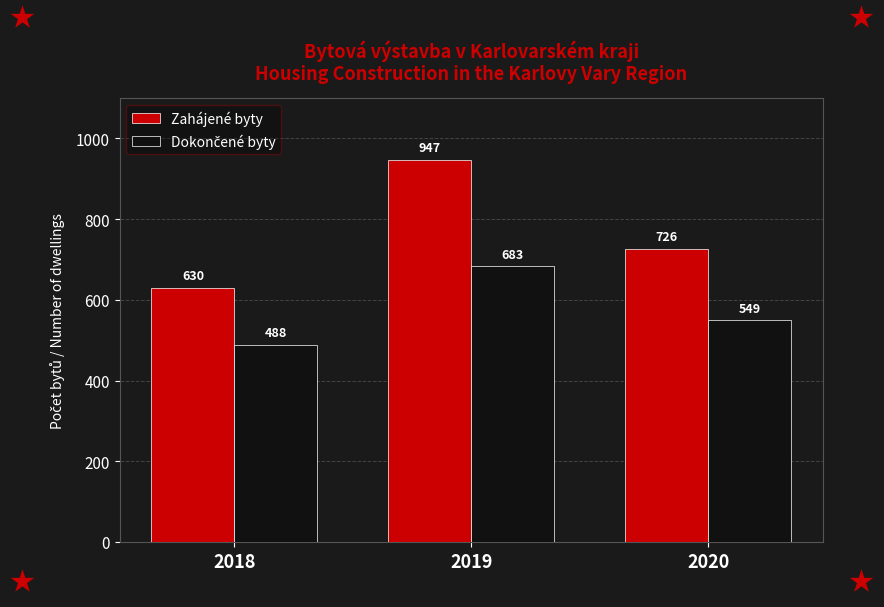

Which series has the widest spread of values?

Zahájené byty